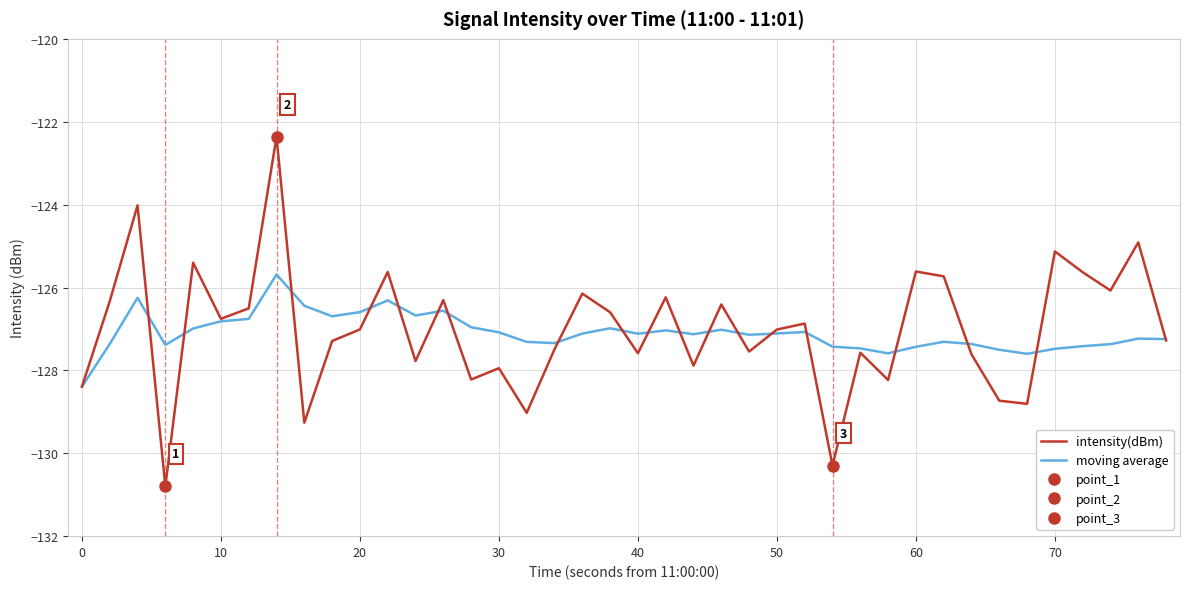

True or false: moving average and intensity(dBm) cross at least once.

True